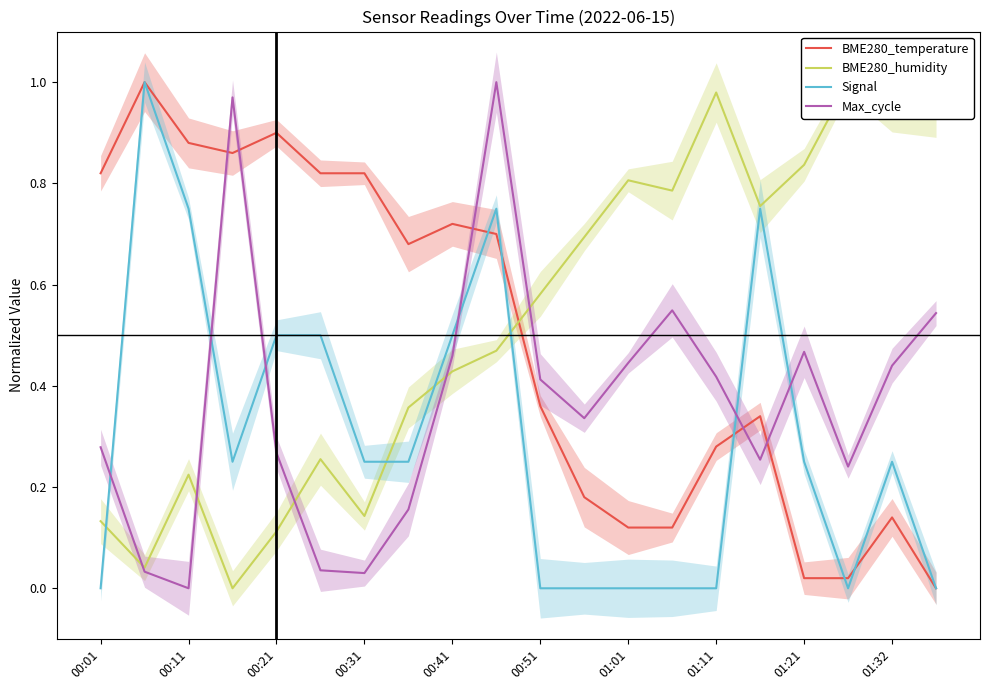

How many positive values does the BME280_humidity series have?

19